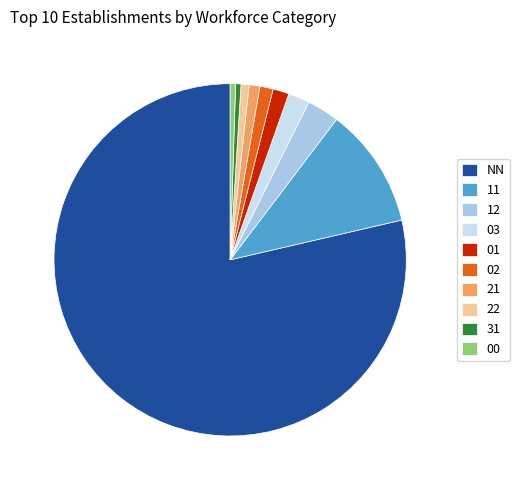

Is NN the majority of the pie?

Yes